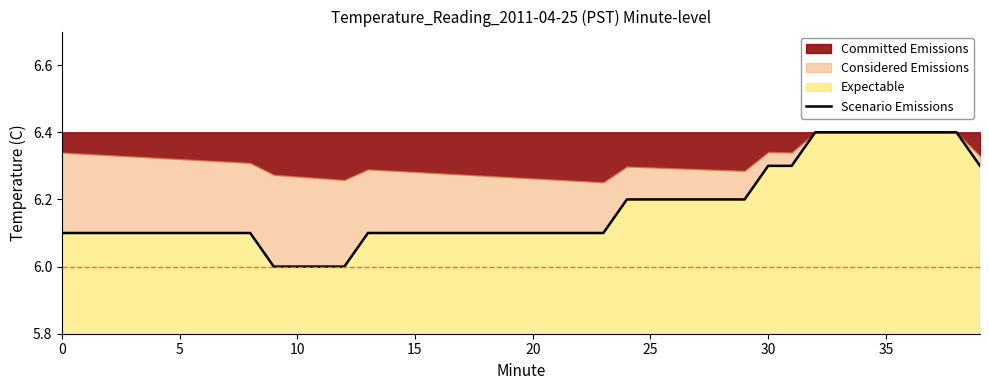

True or false: the data has more than 0 interior local peaks.

False